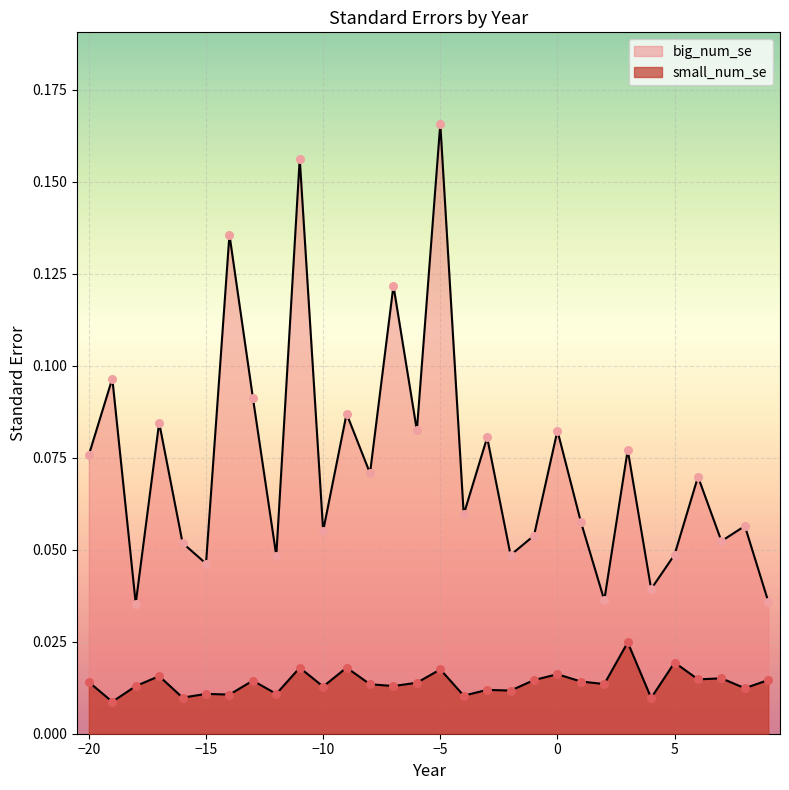

What is the total value across all series at -7?

0.1